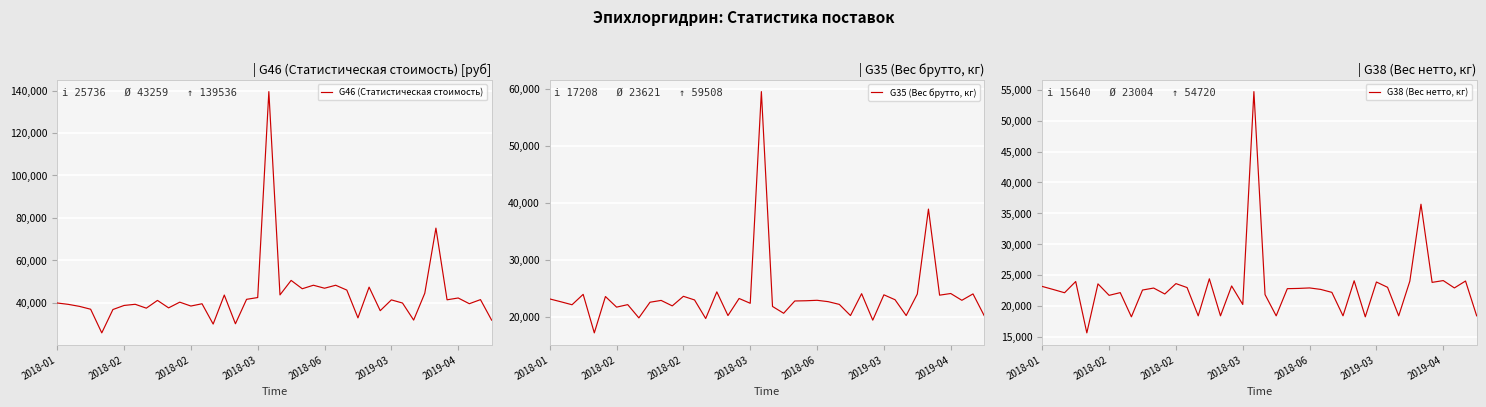

How many data points in G35 (Вес брутто, кг) are above 22840?

19